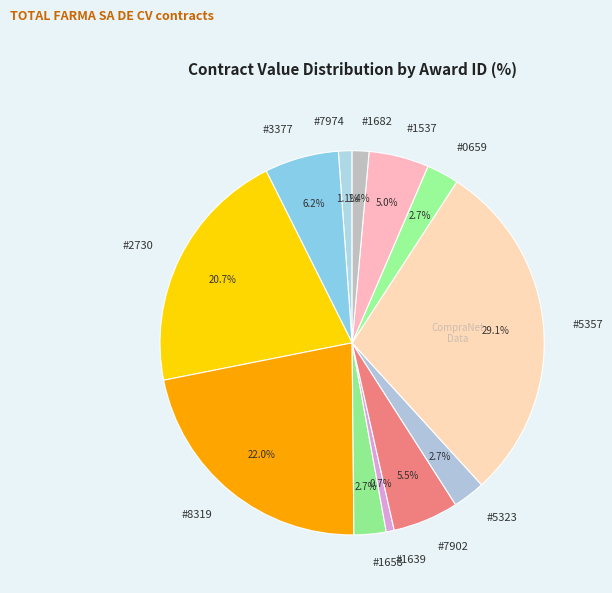

To the nearest percent, what is the difference between the largest and smallest slice percentages?

28%